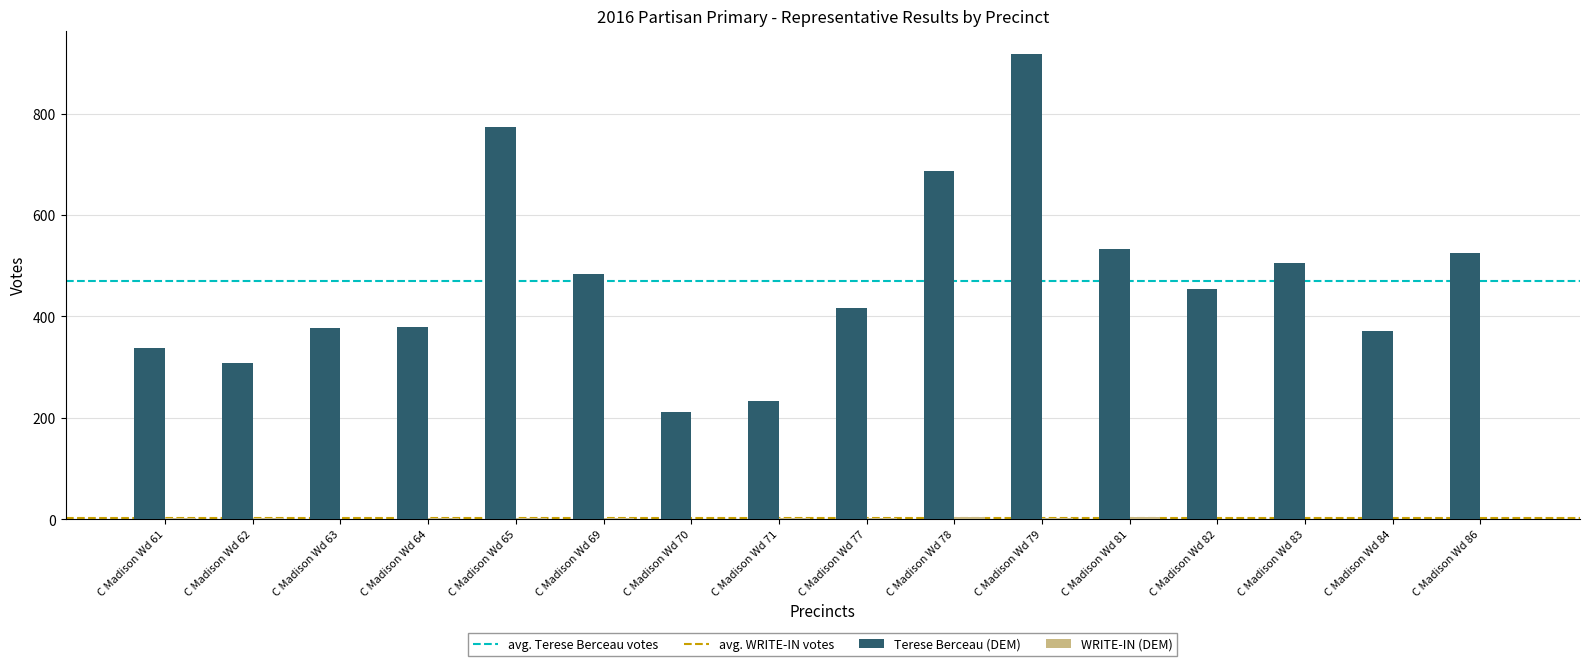

Which series has the largest total across all categories?

Terese Berceau (DEM)